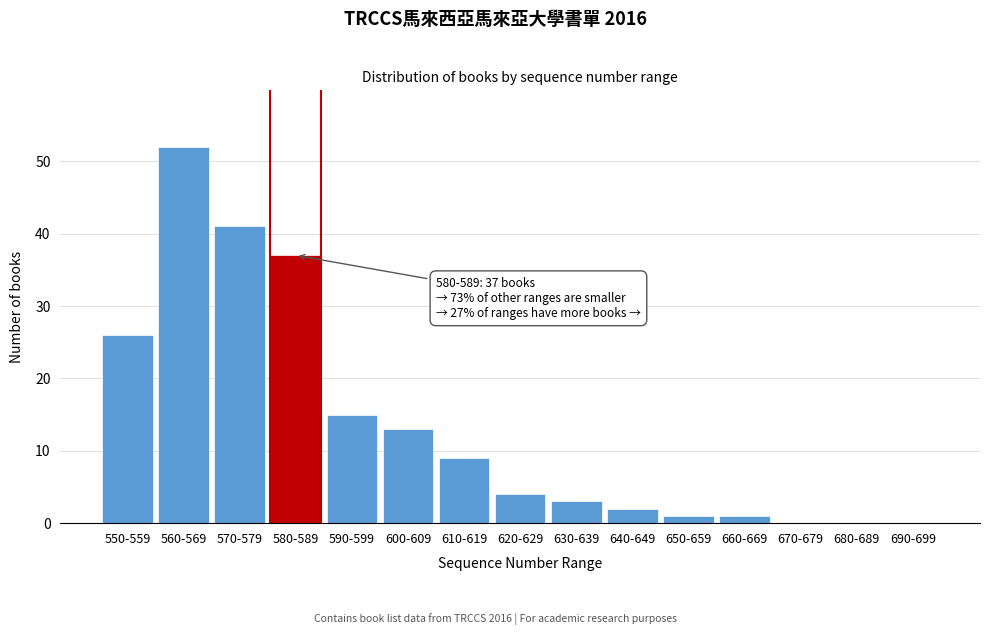

Reading right to left, transcribe all the data shown in this chart.

690-699=0	680-689=0	670-679=0	660-669=1	650-659=1	640-649=2	630-639=3	620-629=4	610-619=9	600-609=13	590-599=15	580-589=37	570-579=41	560-569=52	550-559=26